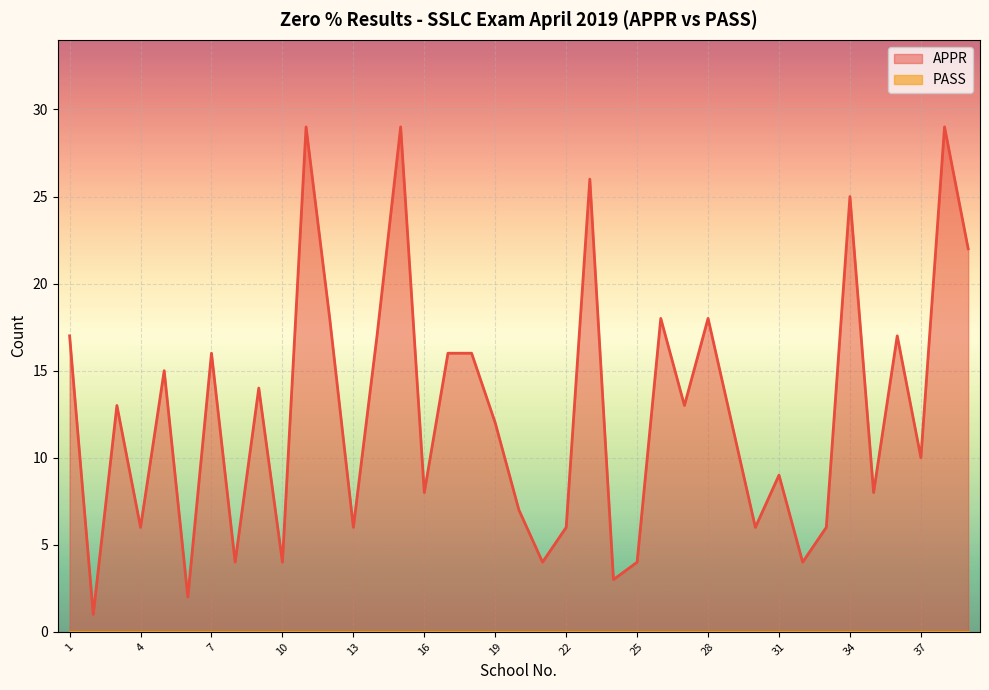

The APPR series shows 16 at 7. True or false?

True